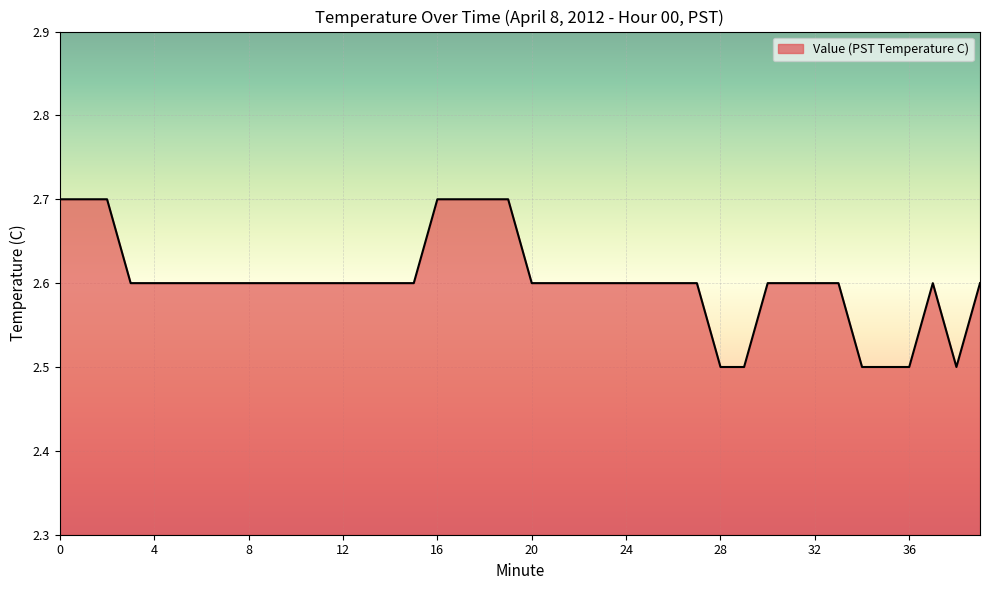

What is the sum of all values?

104.1